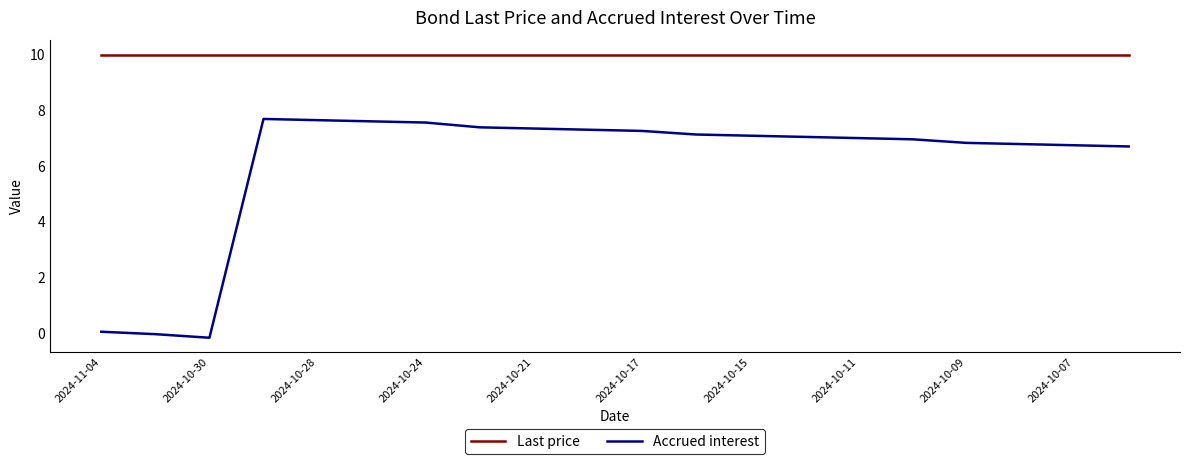

Which series has the largest total across all categories?

Last price